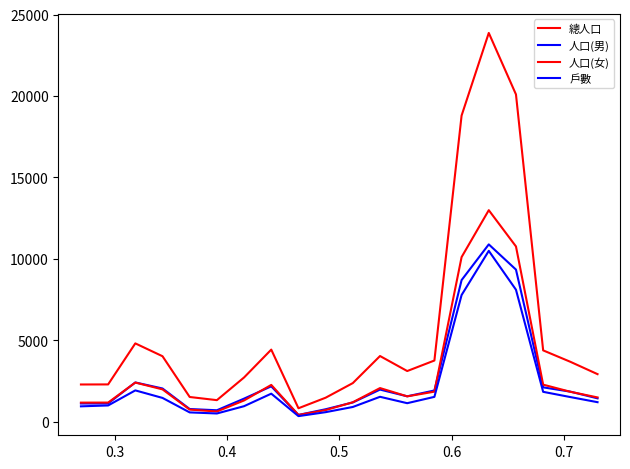

Does the chart have visible grid lines?

No